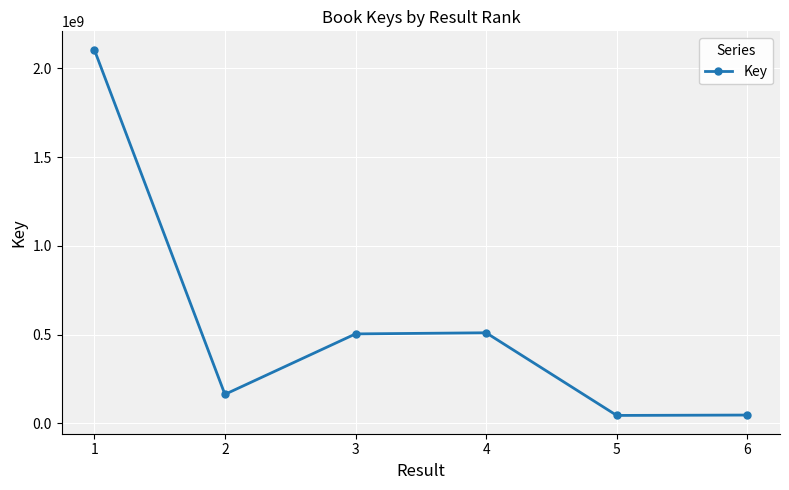

Does the chart have visible grid lines?

Yes